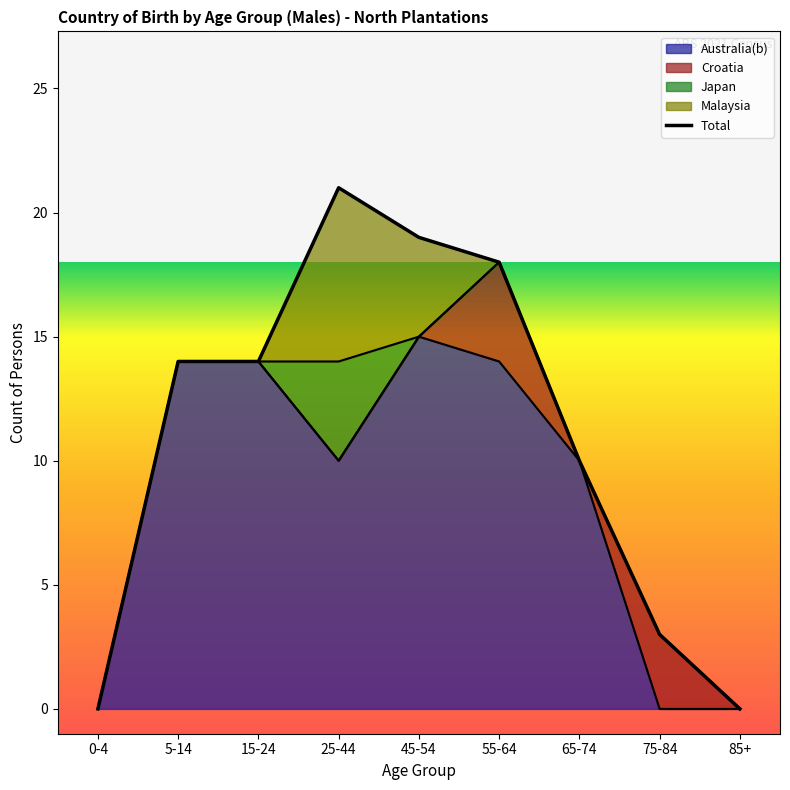

Which series has the largest range (max minus min)?

Australia(b)